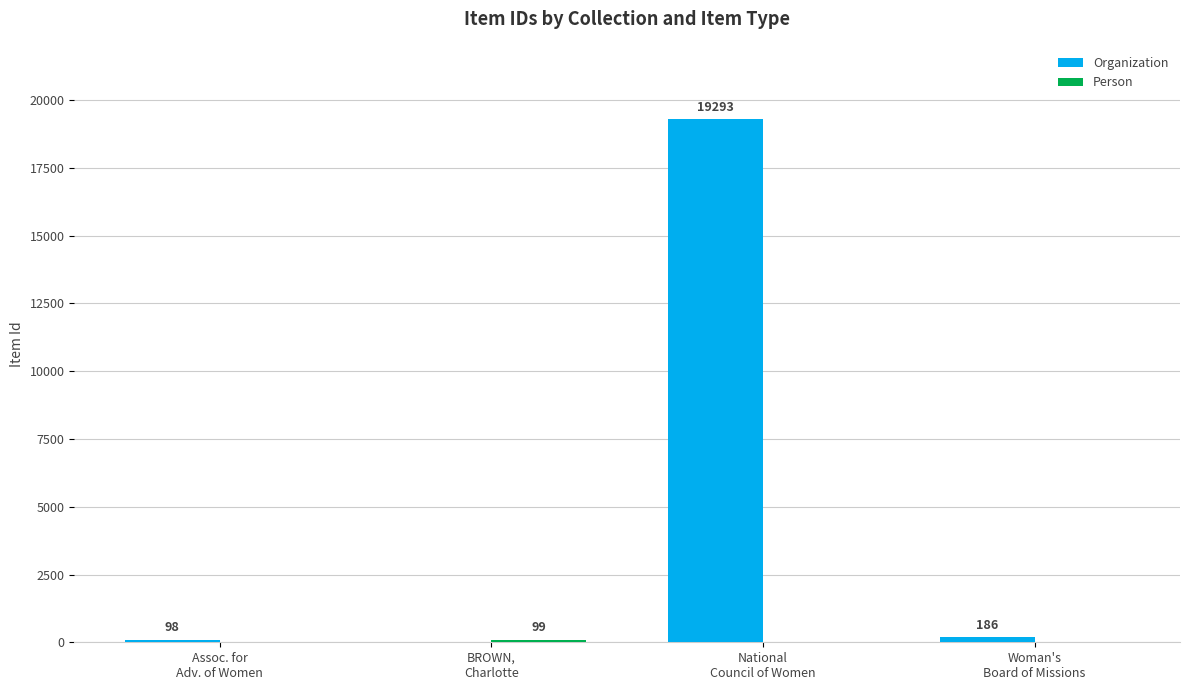

How many groups of bars are there?

4